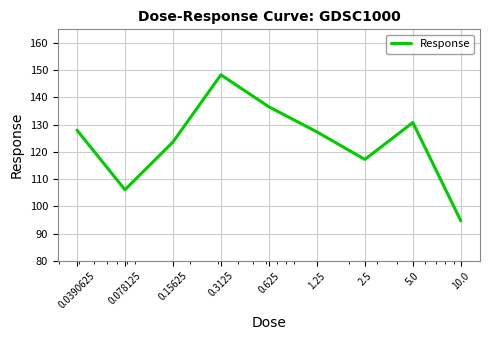

What is the difference between the maximum and minimum values?

53.6